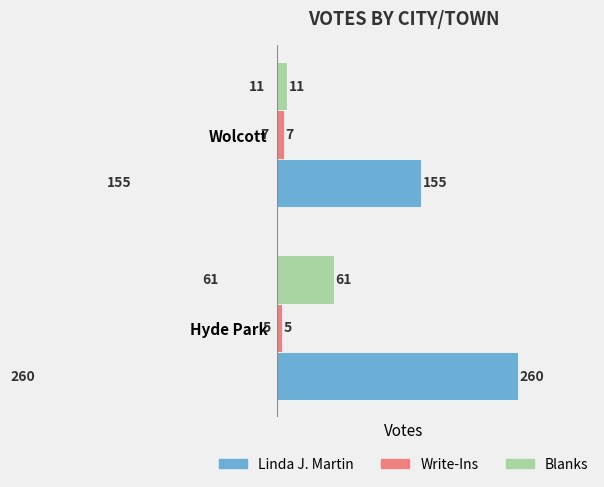

What is the difference between the maximum and minimum values in the Write-Ins series?

2